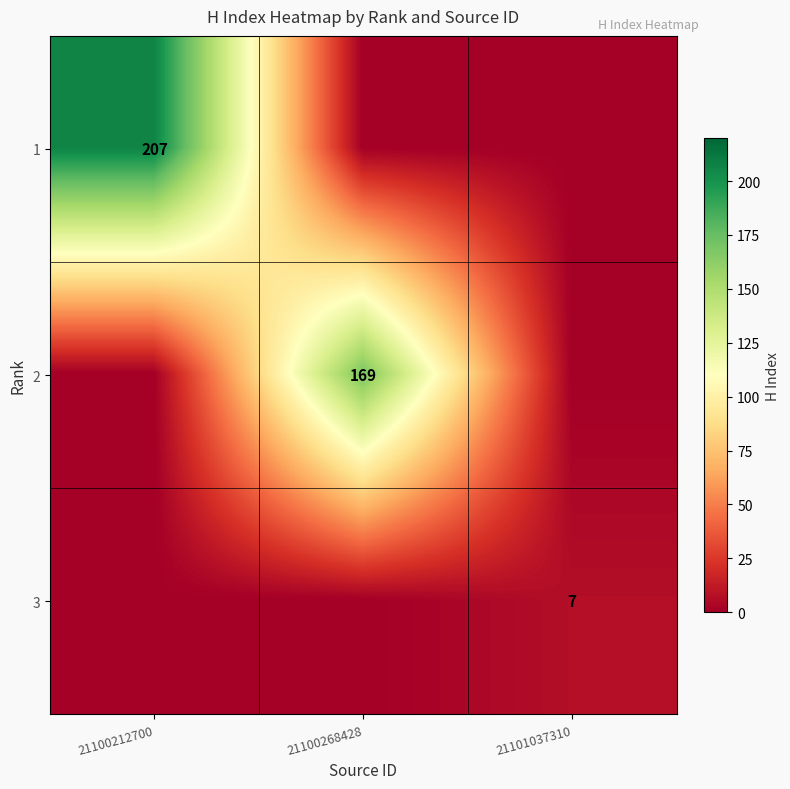

Is the value of 3 at 21101037310 greater than the value of 1 at 21100212700?

No